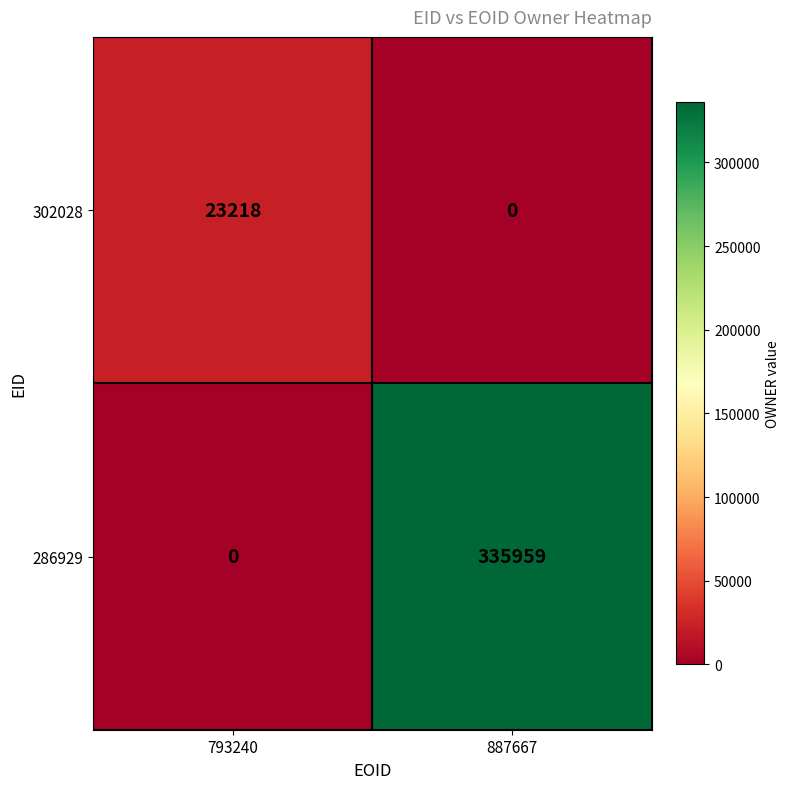

Reading left to right, extract all data points from this chart.

302028: 23218	0
286929: 0	335959